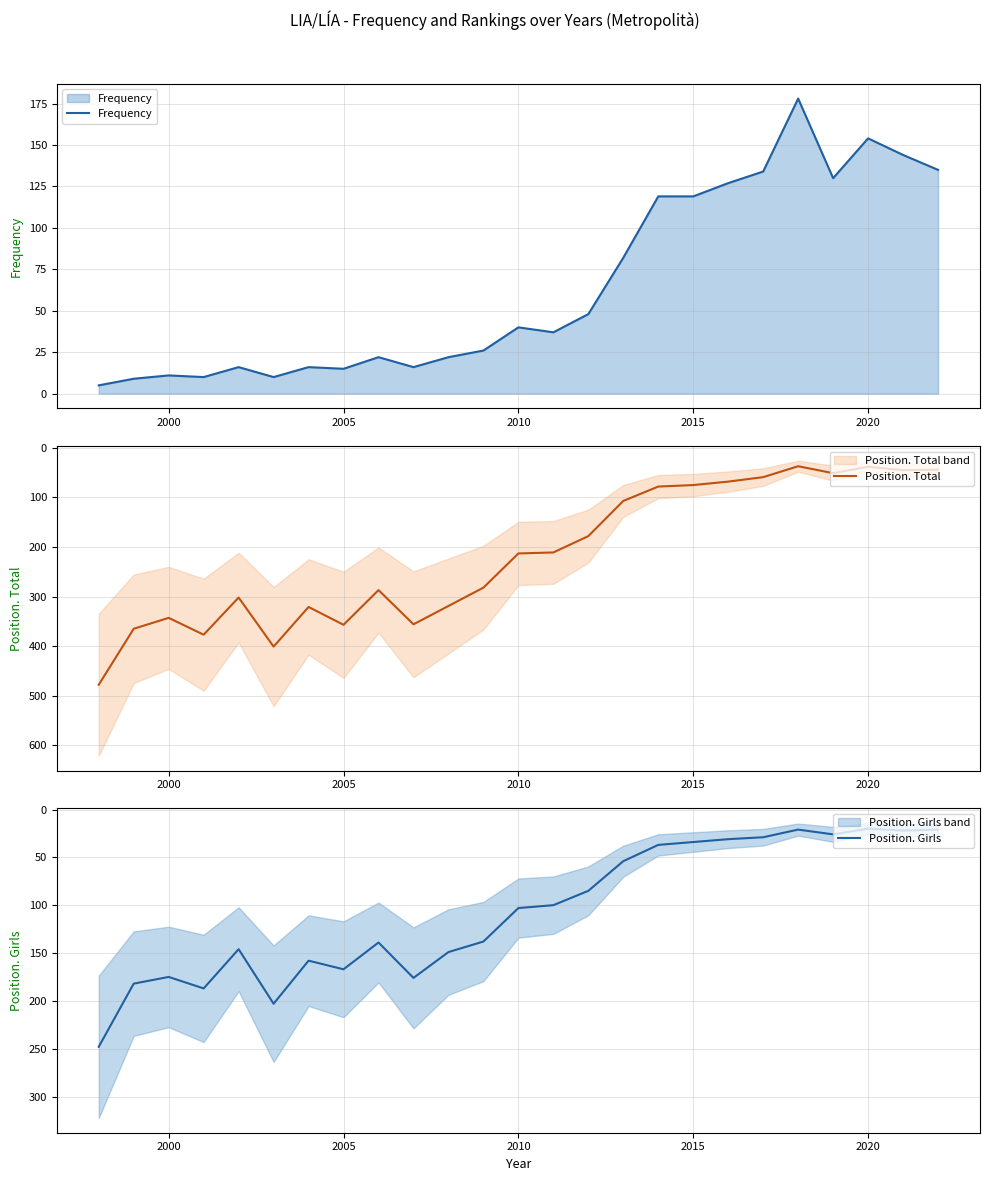

What is the highest value of the Frequency series?

178